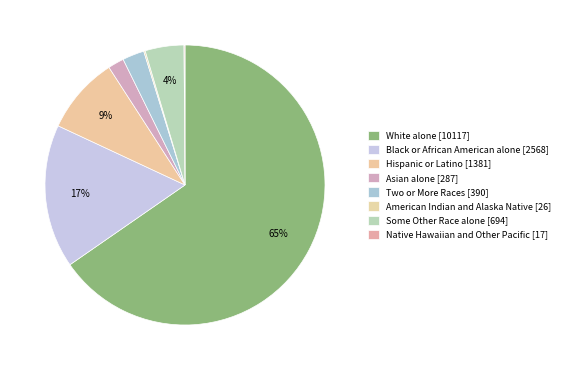

What is the change in value from White alone to Native Hawaiian and Other Pacific?

-10100